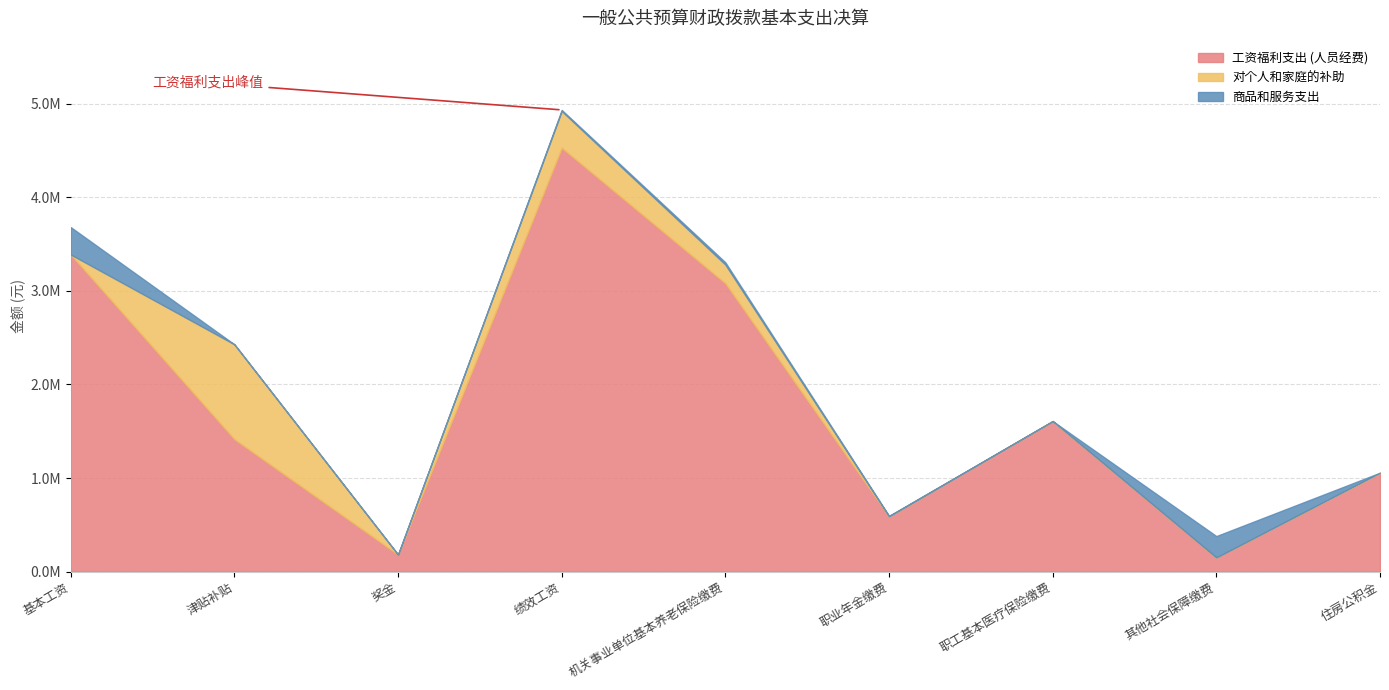

How many times do 工资福利支出 (人员经费) and 商品和服务支出 cross each other?

2